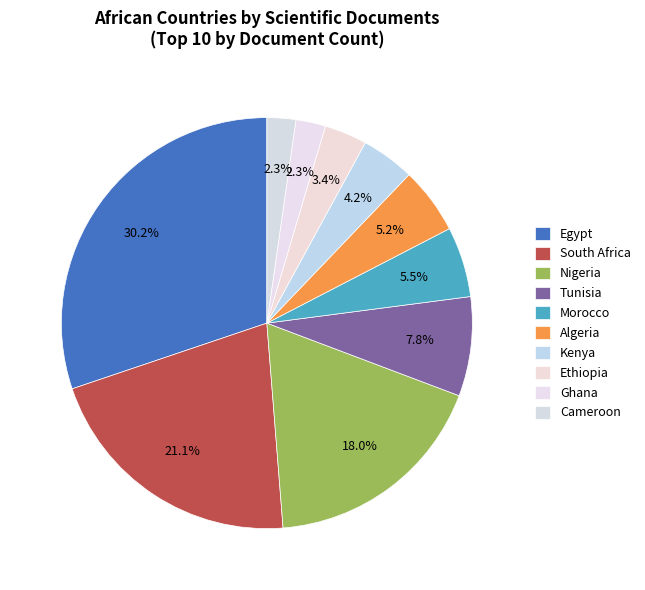

Is Kenya the majority of the pie?

No